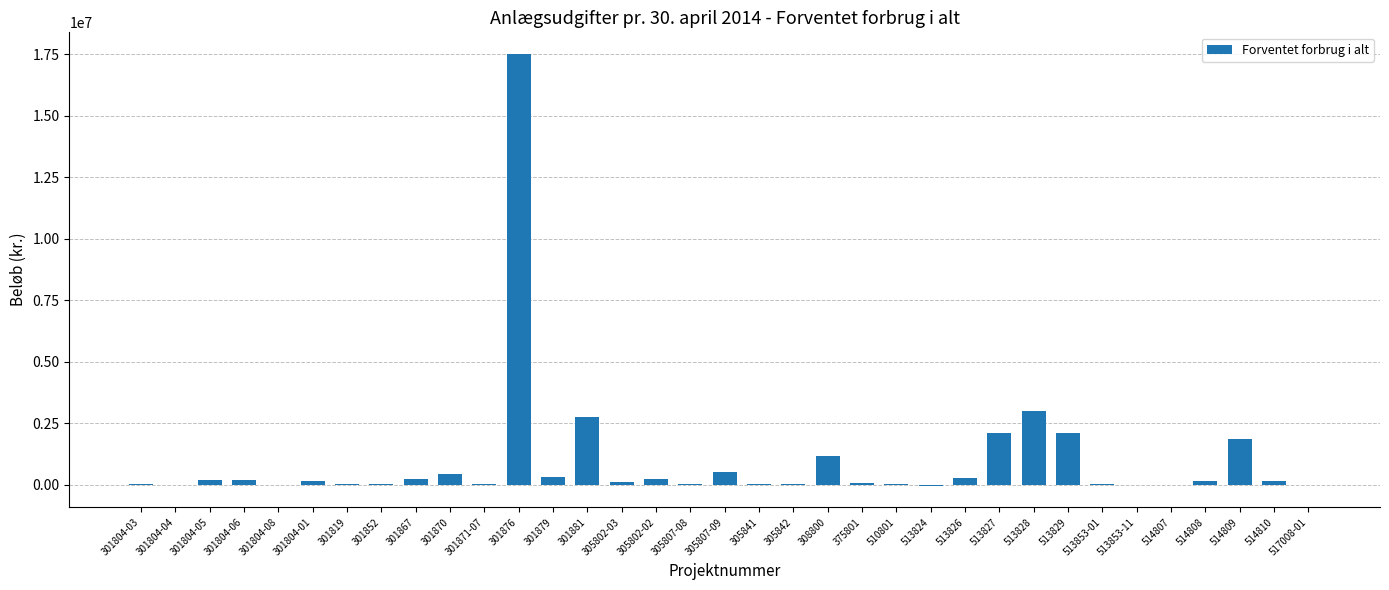

What is the approximate value at 510801?

42202.0